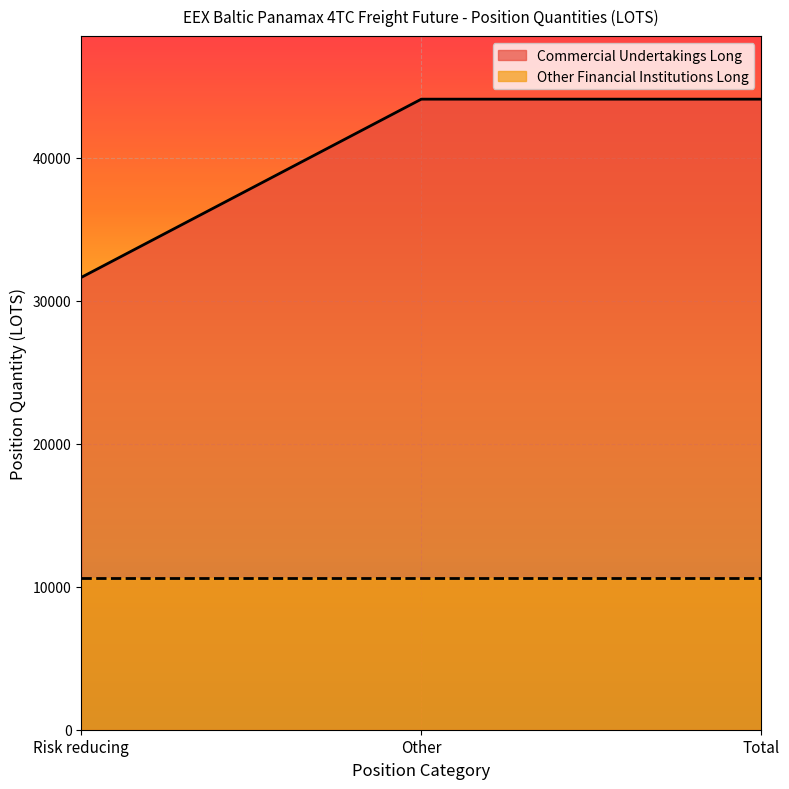

Between Risk reducing and Total, which is larger?

Total